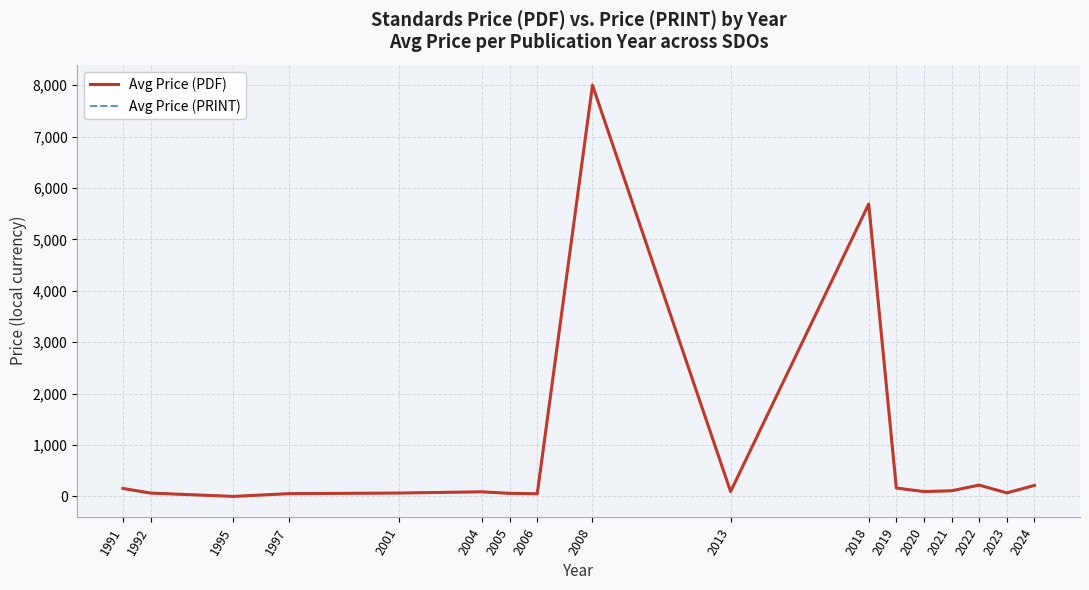

Does the chart display data point markers on the line(s)?

No